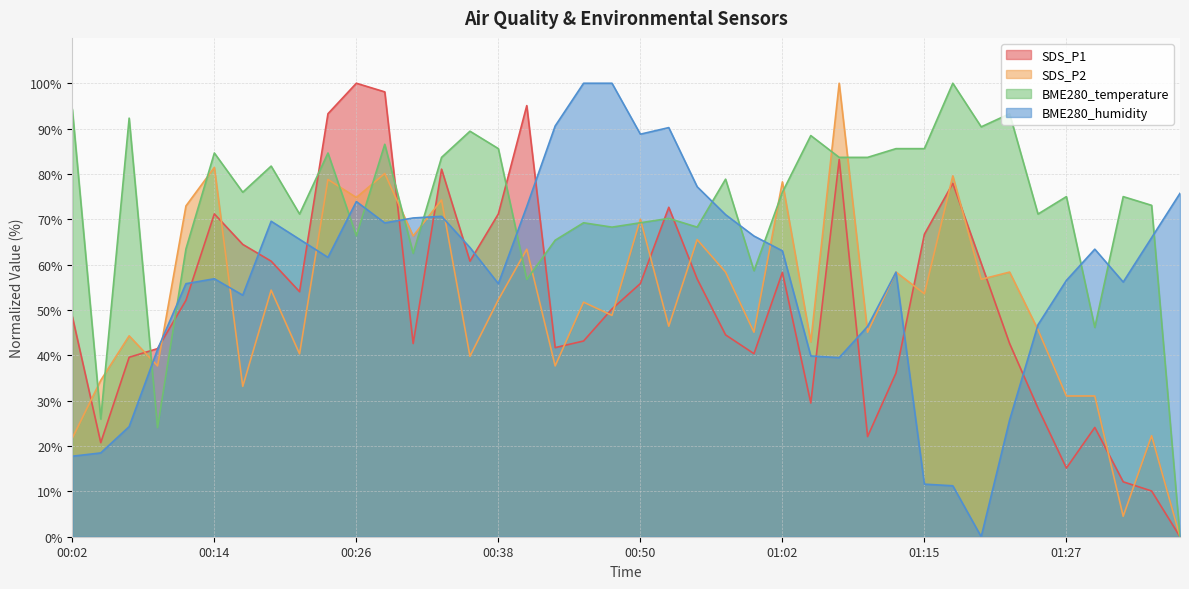

What is the label of the 19th point from the right?

00:53